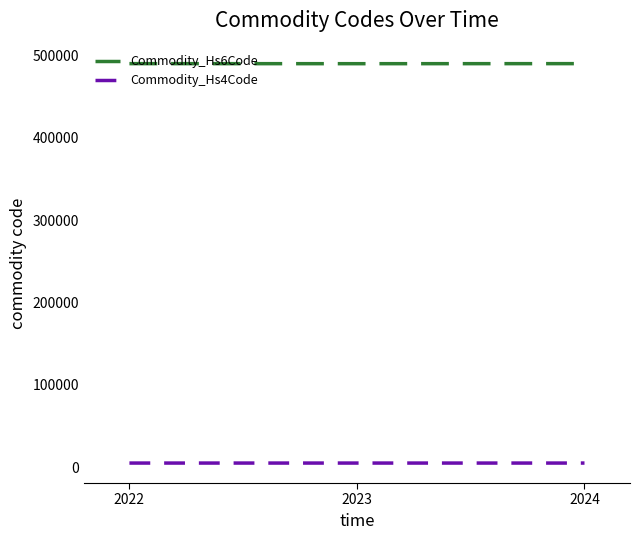

Read the Commodity_Hs6Code value at 2023.

490229.3